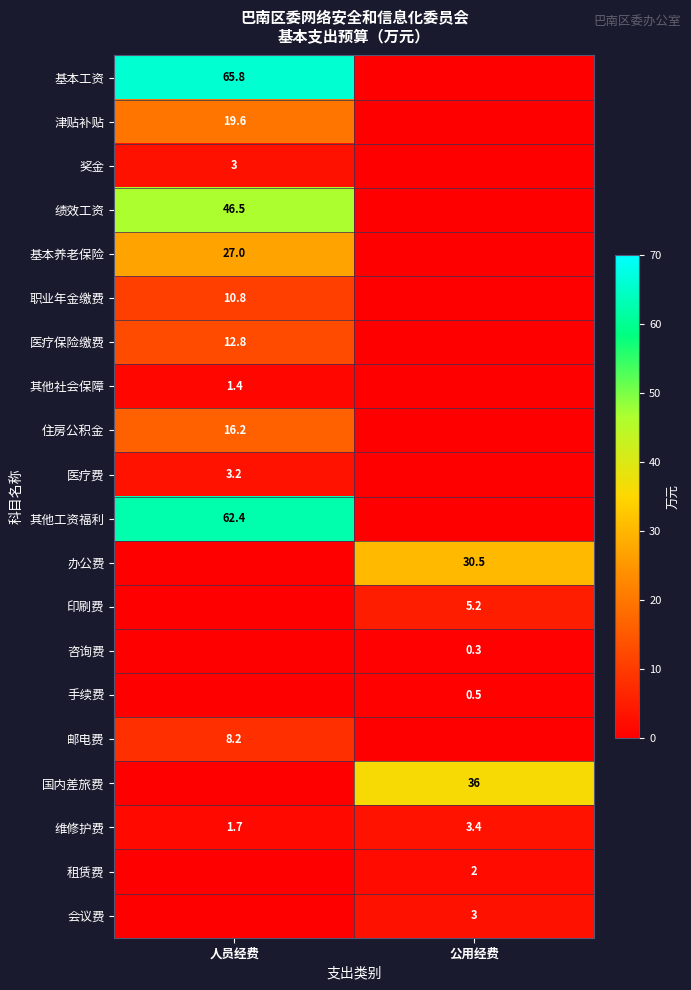

Is it true that 医疗保险缴费 equals 21.3 at 人员经费?

False